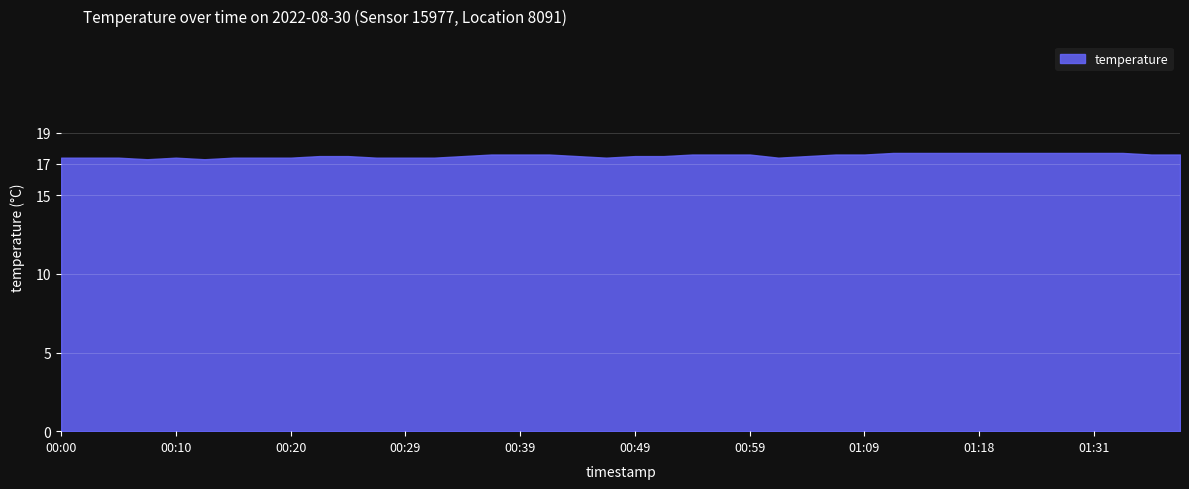

What is the ratio of the value at 01:36 to the value at 00:22?

1.0